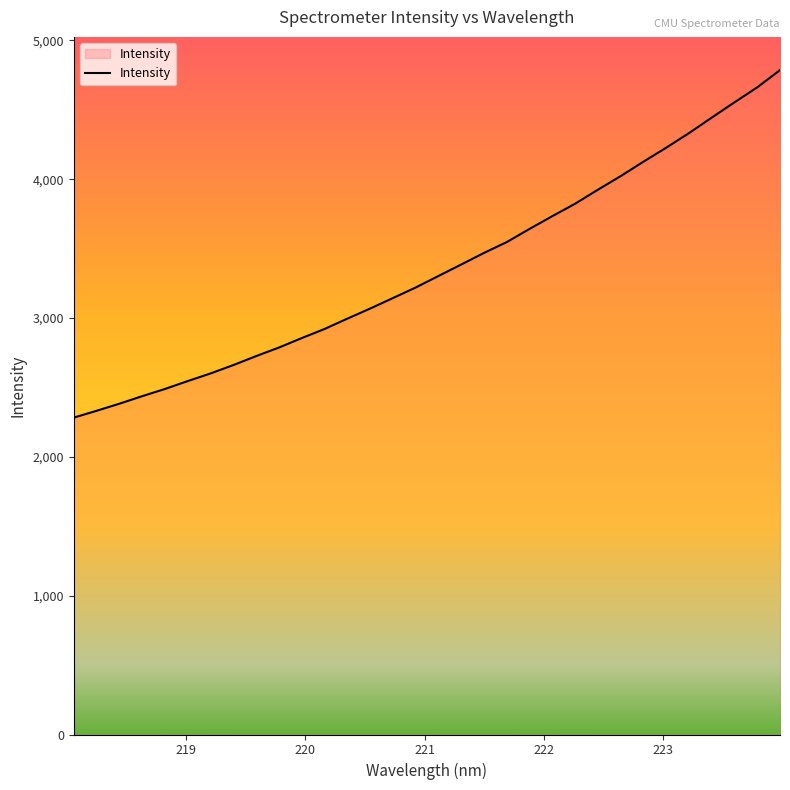

What is the smallest value displayed?

2283.0